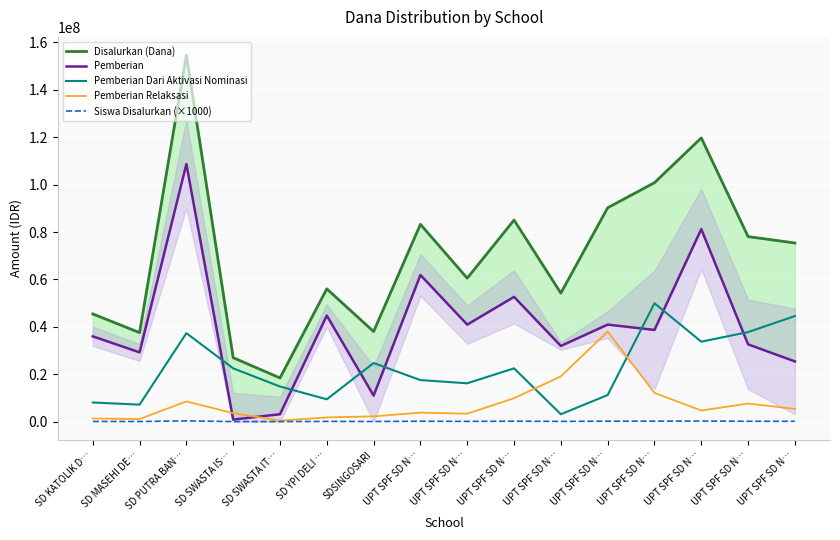

What is the difference between the maximum and minimum values in the Disalurkan (Dana) series?

136125000